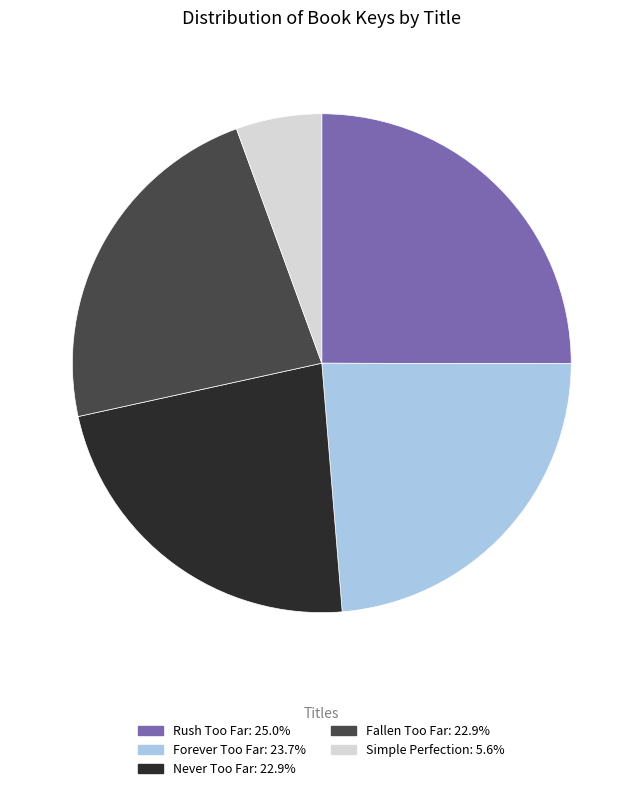

Does Rush Too Far represent more than half of the total?

No